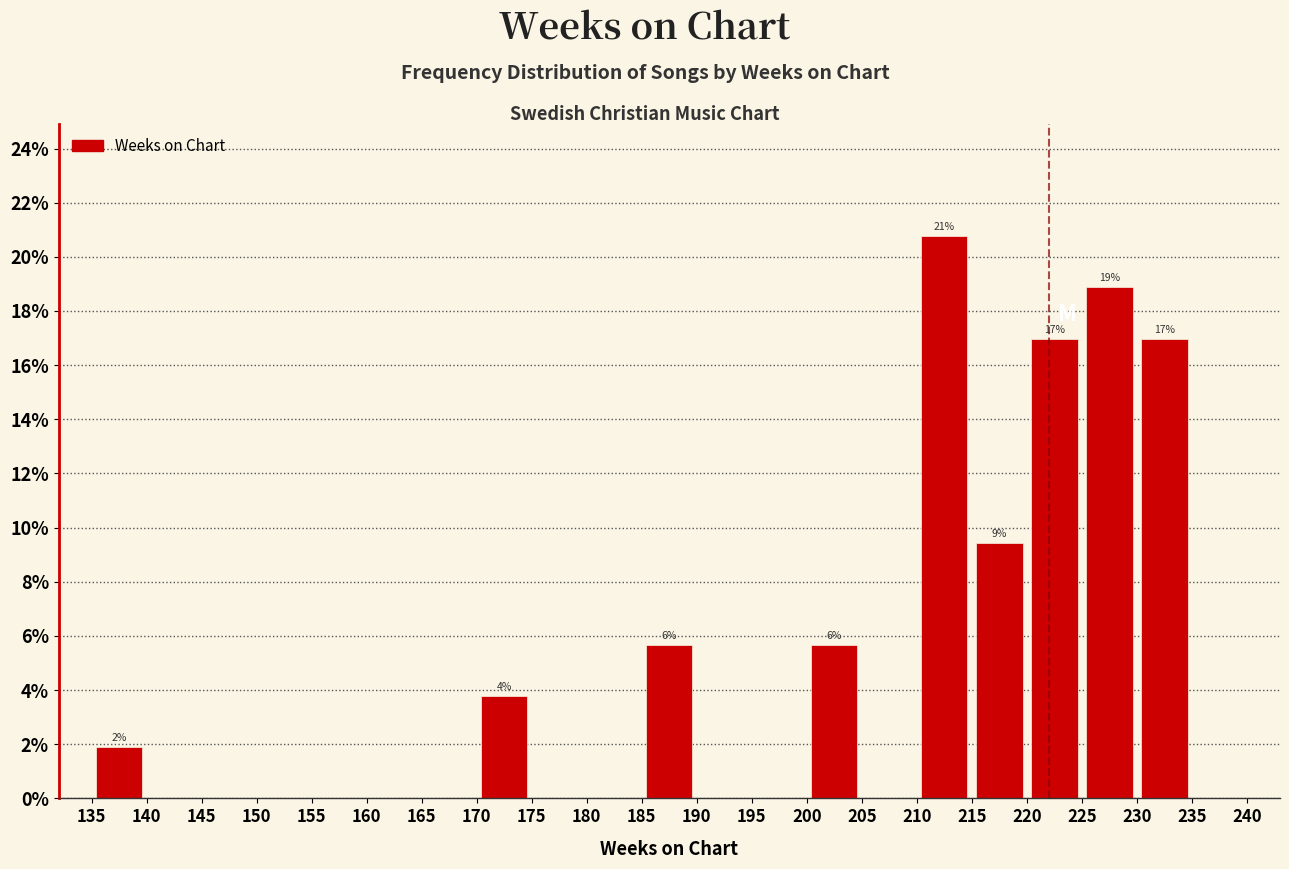

Over which range of the x-axis is the bar tallest?

210 to 215